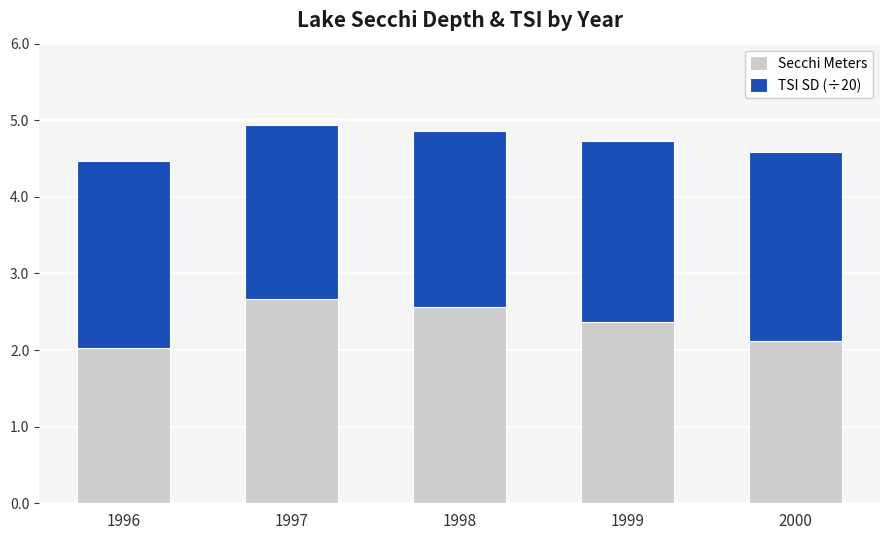

What is the lowest value of the Secchi Meters series?

2.0